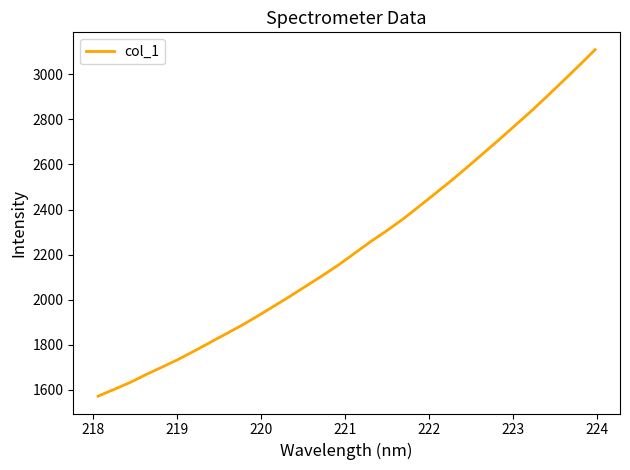

What is the smallest value displayed?

1572.1